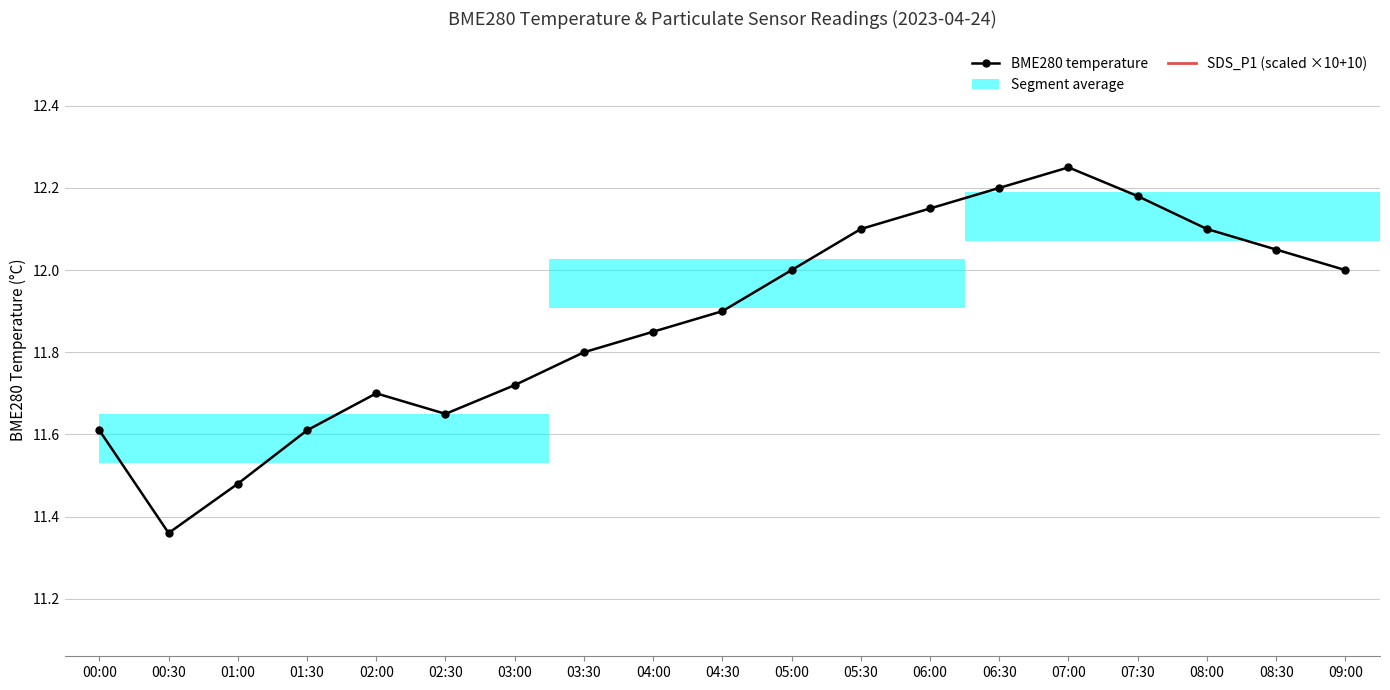

How many interior local peaks does the BME280 temperature series have?

2